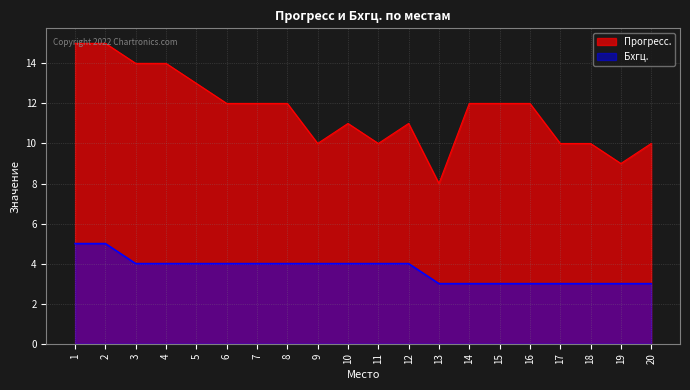

At which category is the sum across all series the highest?

1